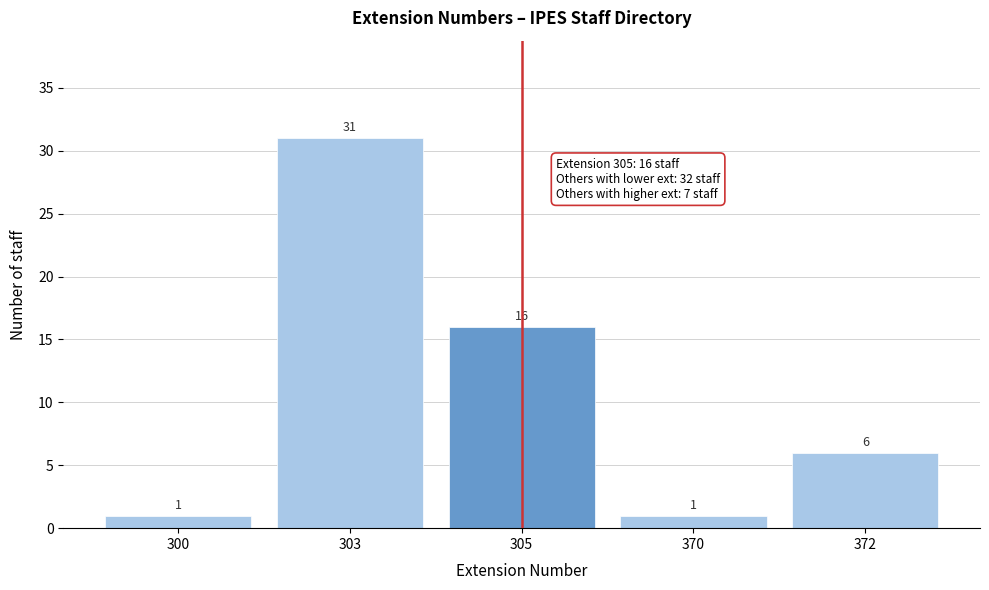

Reading left to right, list all the values displayed in this chart.

1	31	16	1	6